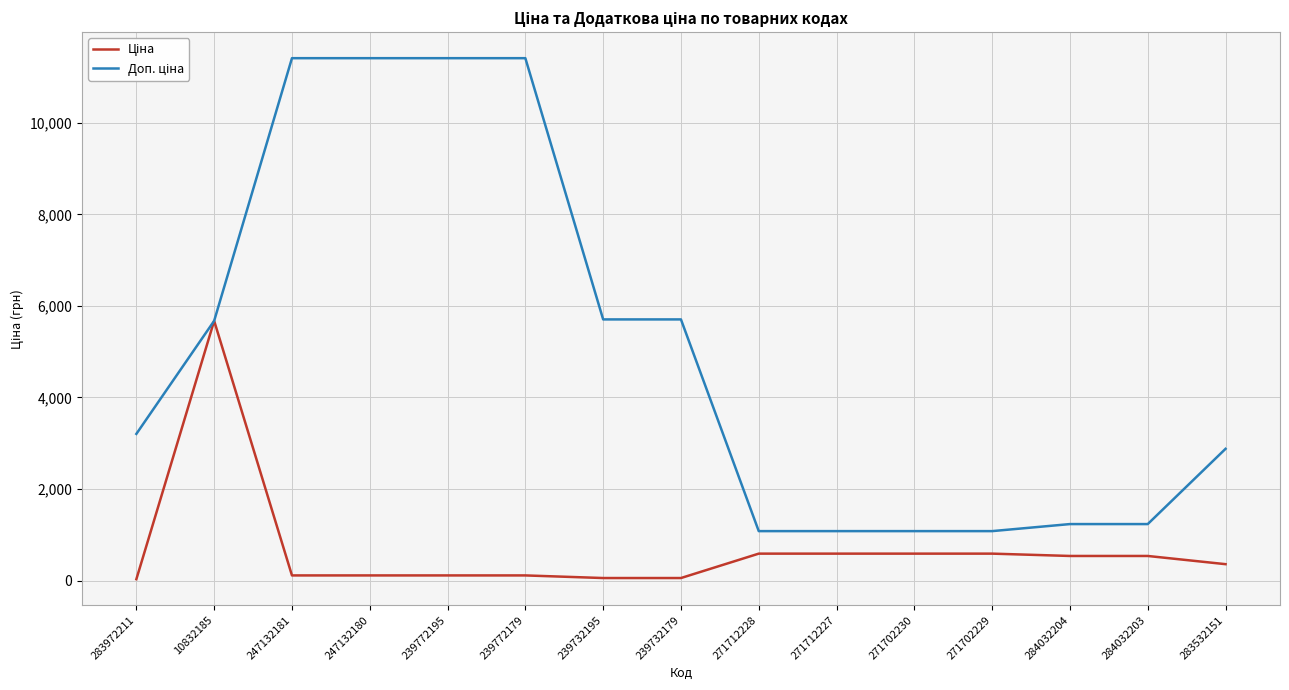

What is the greatest value displayed?

11410.0